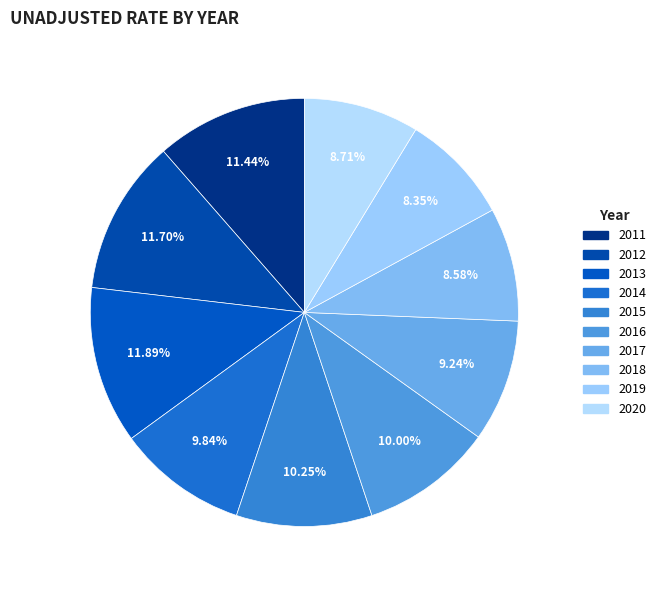

How many segments does this pie chart have?

10